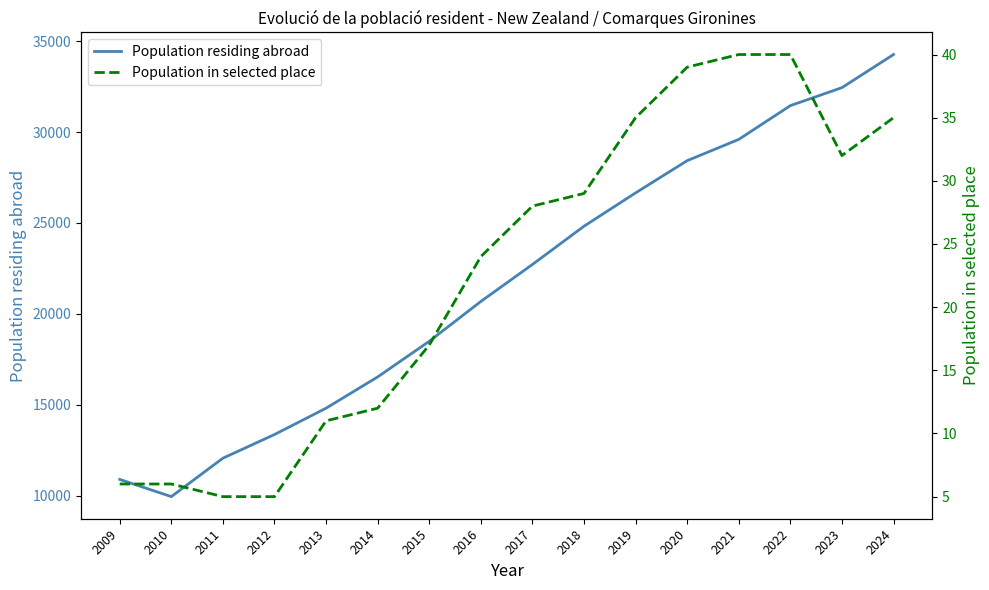

The value of Population residing abroad at 2014 is 16529. True or false?

True